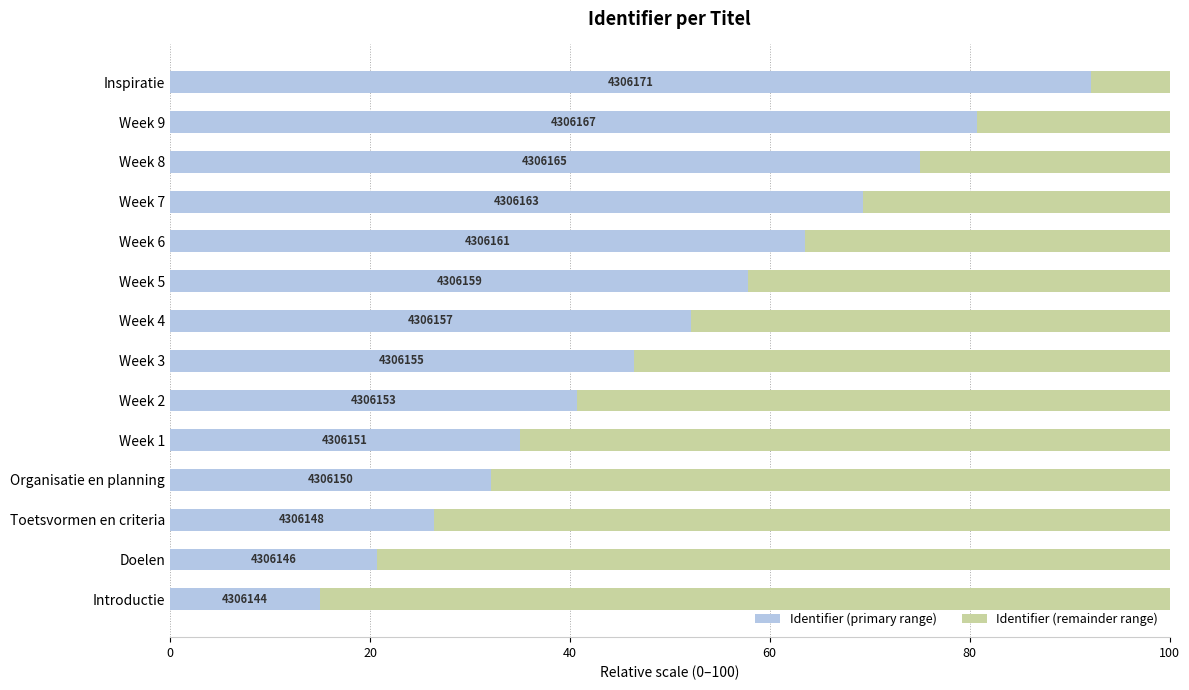

What are all the series names shown in the legend?

Identifier (primary range), Identifier (remainder range)